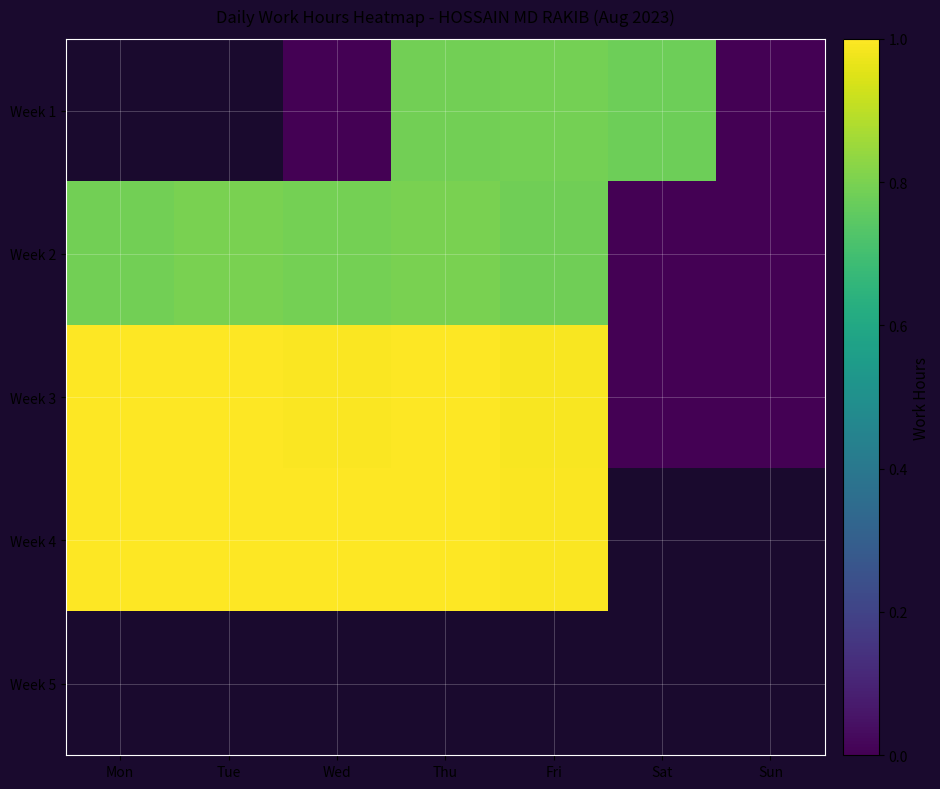

How many data points in Week 2 are above 0?

5